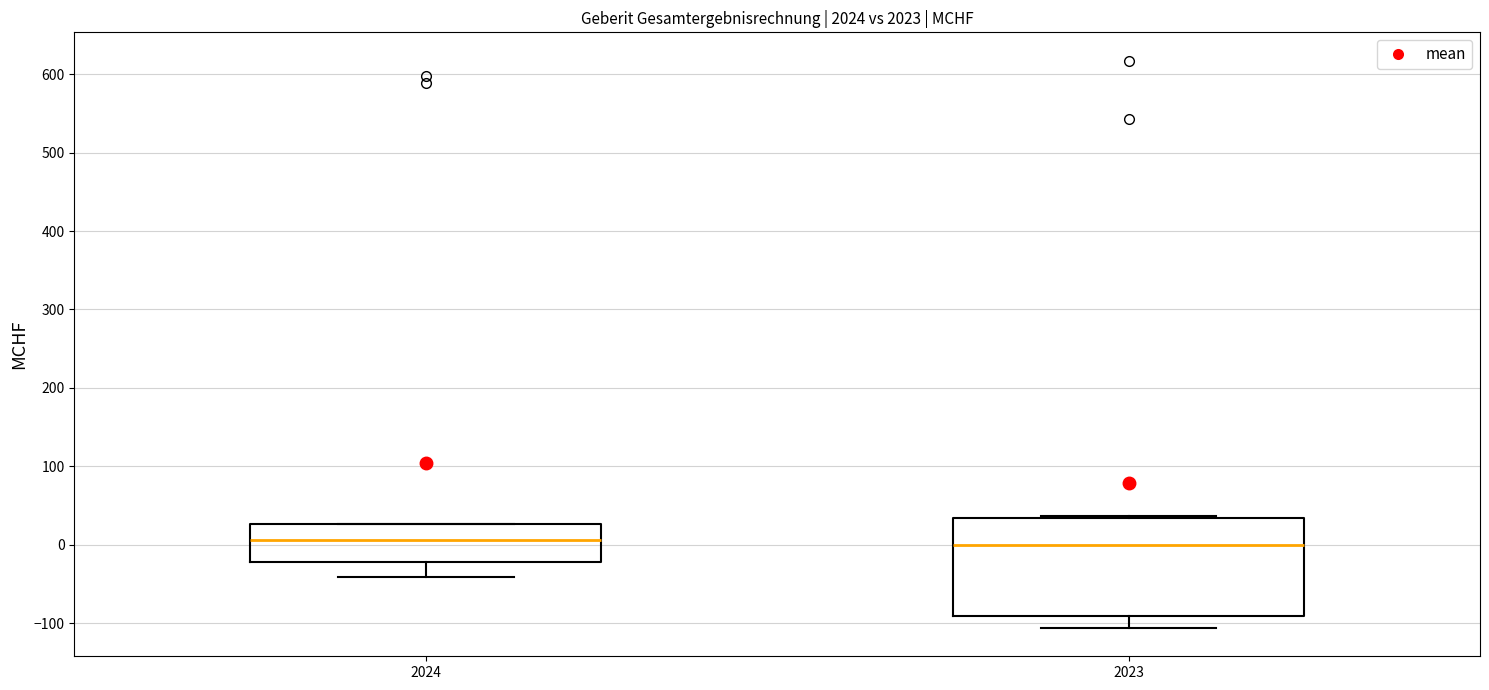

Reading left to right, read every box against the y-axis: the position of its median line, the range the box covers, and the ends of its whiskers. The values are not printed on the chart, so give them approximately, as read against the axis.

2024: median 10, box -20 to 30, whiskers -40 to 30
2023: median 0, box -90 to 30, whiskers -110 to 40